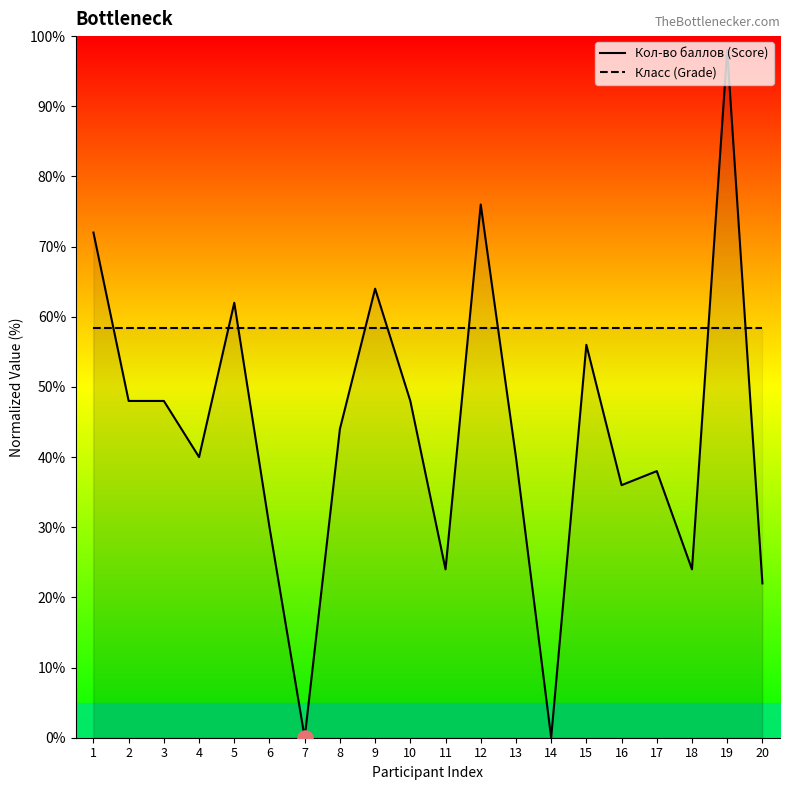

What is the total value across all series at 8?

102.3